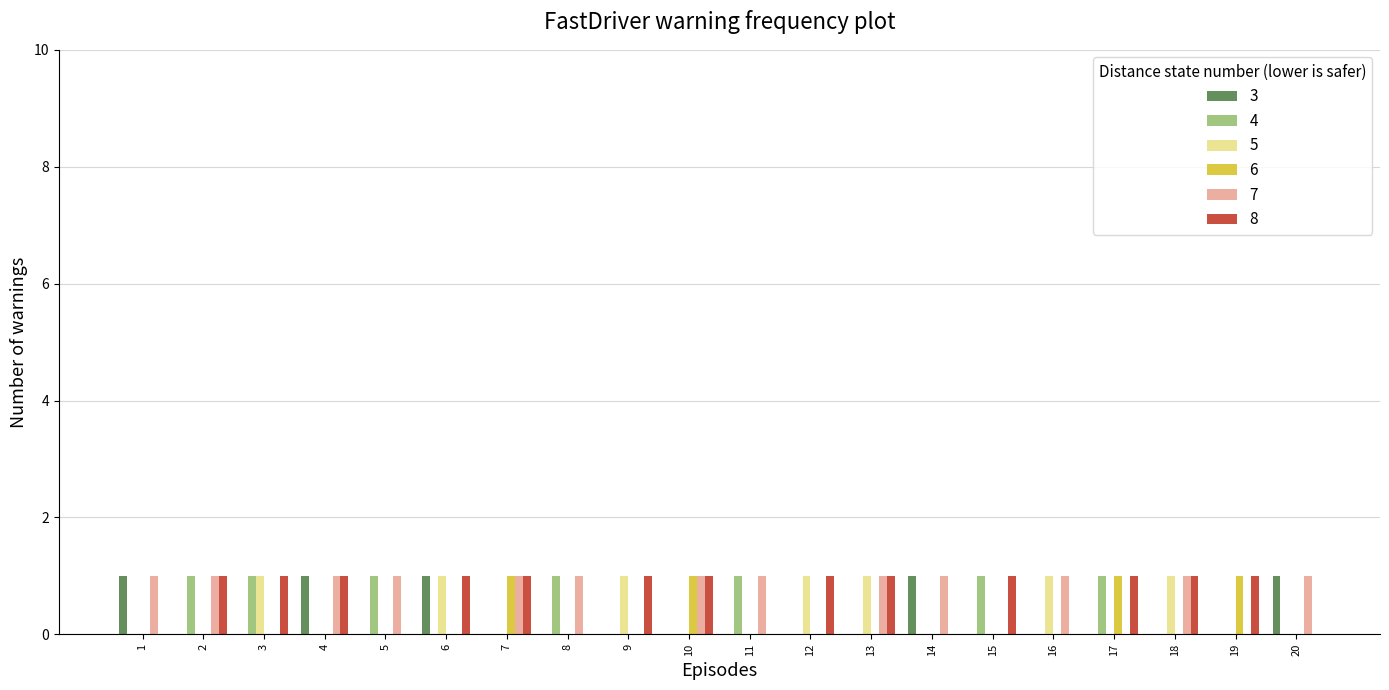

What is the difference between the 6 values at 4 and 10?

1